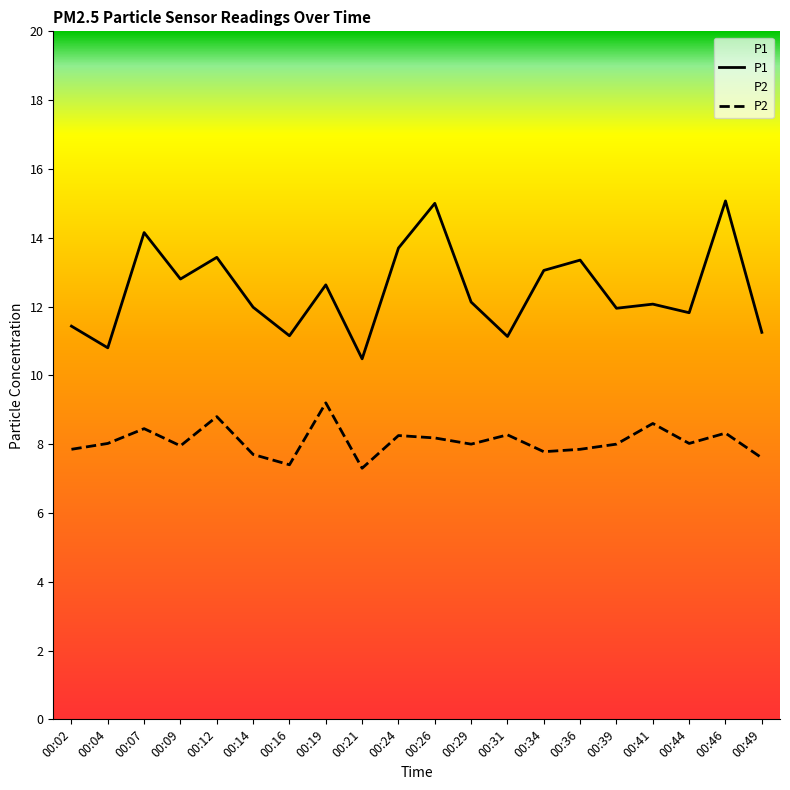

Reading left to right, extract all data points from this chart.

P1: 11.4	10.8	14.2	12.8	13.4	12.0	11.2	12.6	10.5	13.7	15.0	12.1	11.1	13.1	13.3	11.9	12.1	11.8	15.1	11.2
P2: 7.8	8.0	8.4	8.0	8.8	7.7	7.4	9.2	7.3	8.2	8.2	8.0	8.3	7.8	7.8	8.0	8.6	8.0	8.3	7.6